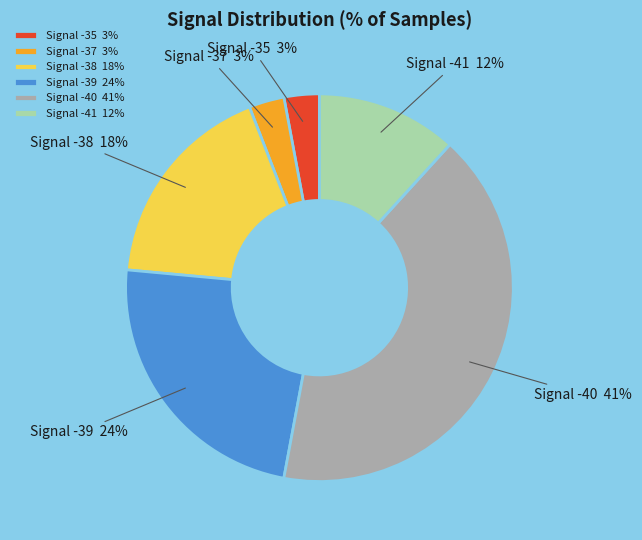

To the nearest percent, what is the difference between the largest and smallest slice percentages?

38%